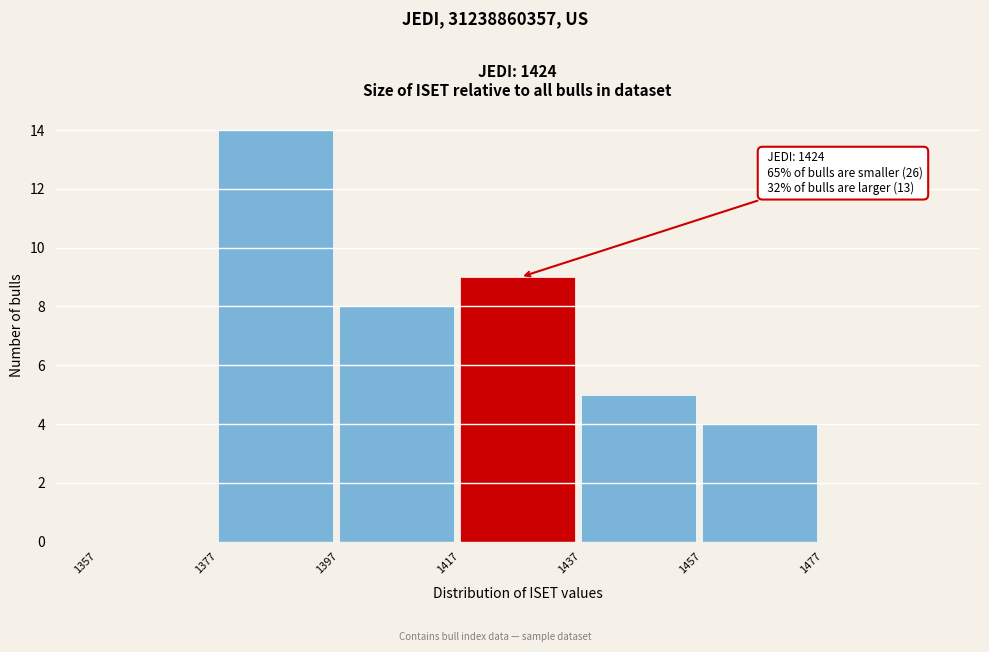

Which range on the x-axis has the tallest bar?

1377 to 1397